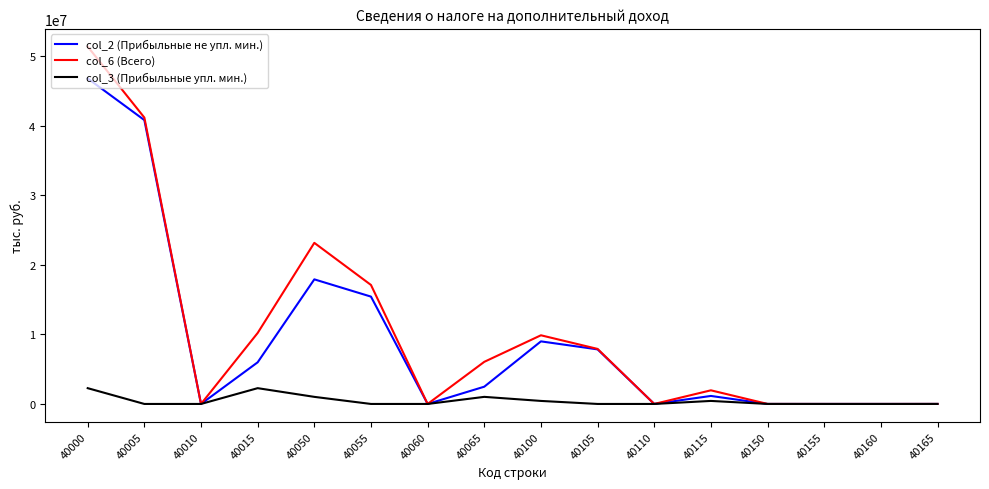

Which series has the widest spread of values?

col_6 (Всего)